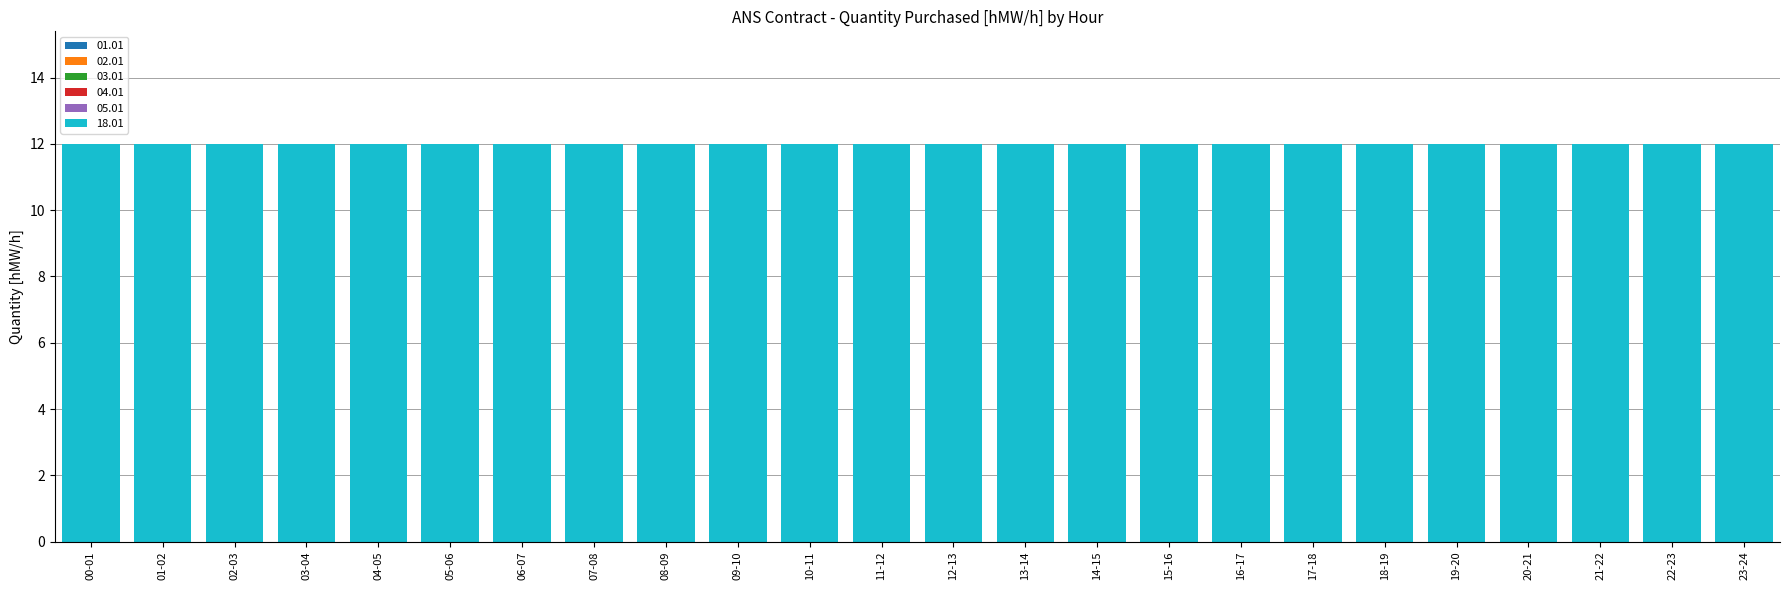

Where is 05.01 nearest to the value 0?

00-01